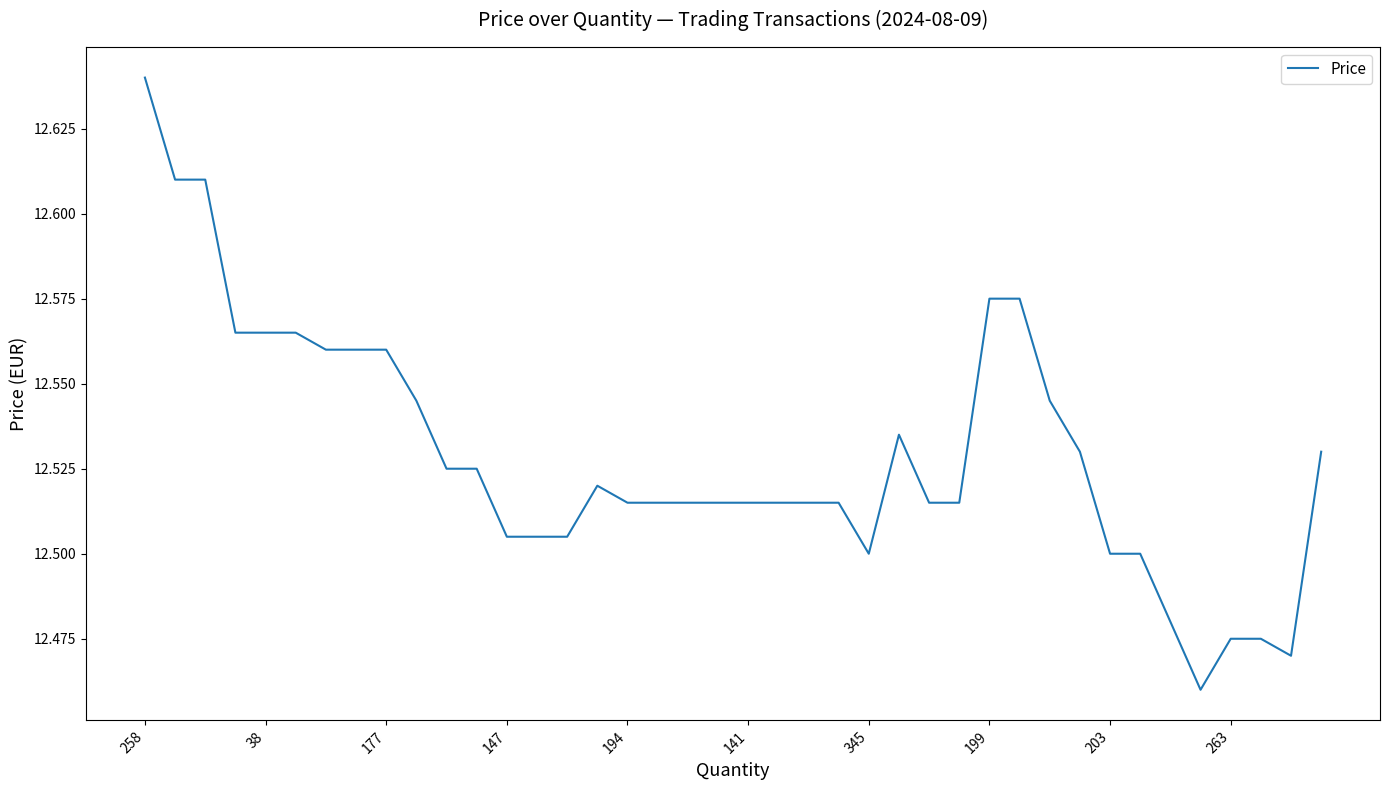

How many interior local peaks (higher than both neighbors) does the data have?

2